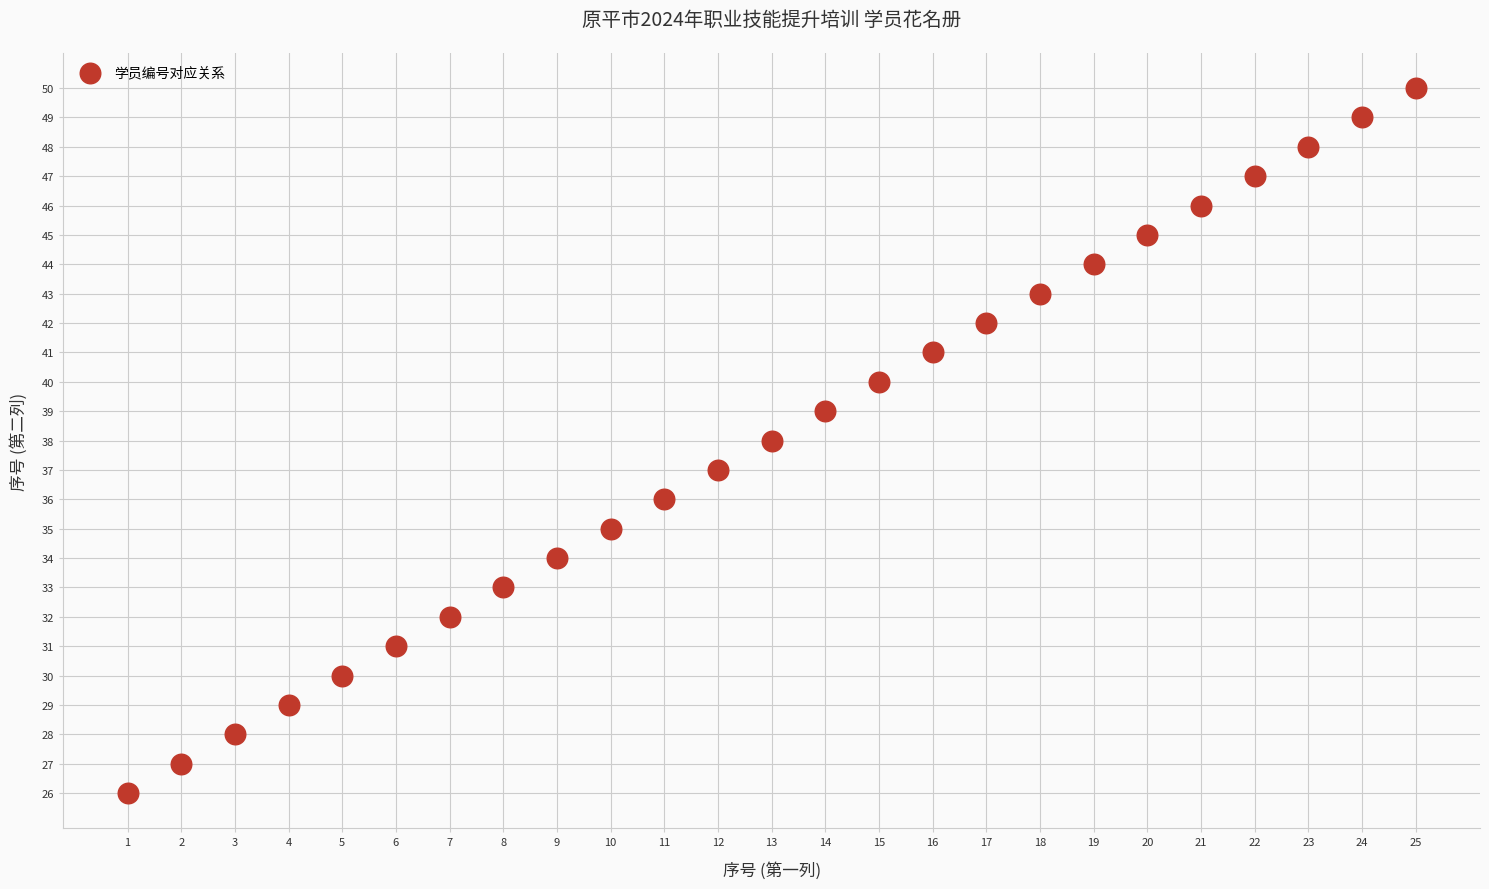

What is the range of Y values (max minus min)?

24